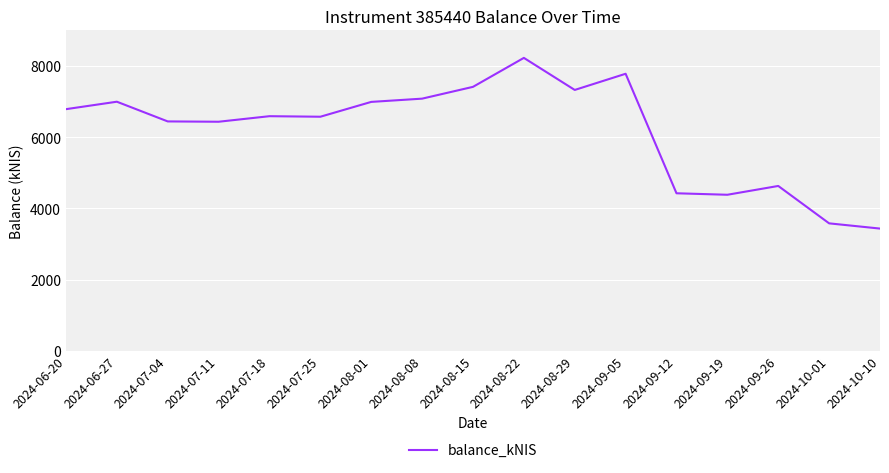

The value at 2024-07-18 is 9132.1. True or false?

False